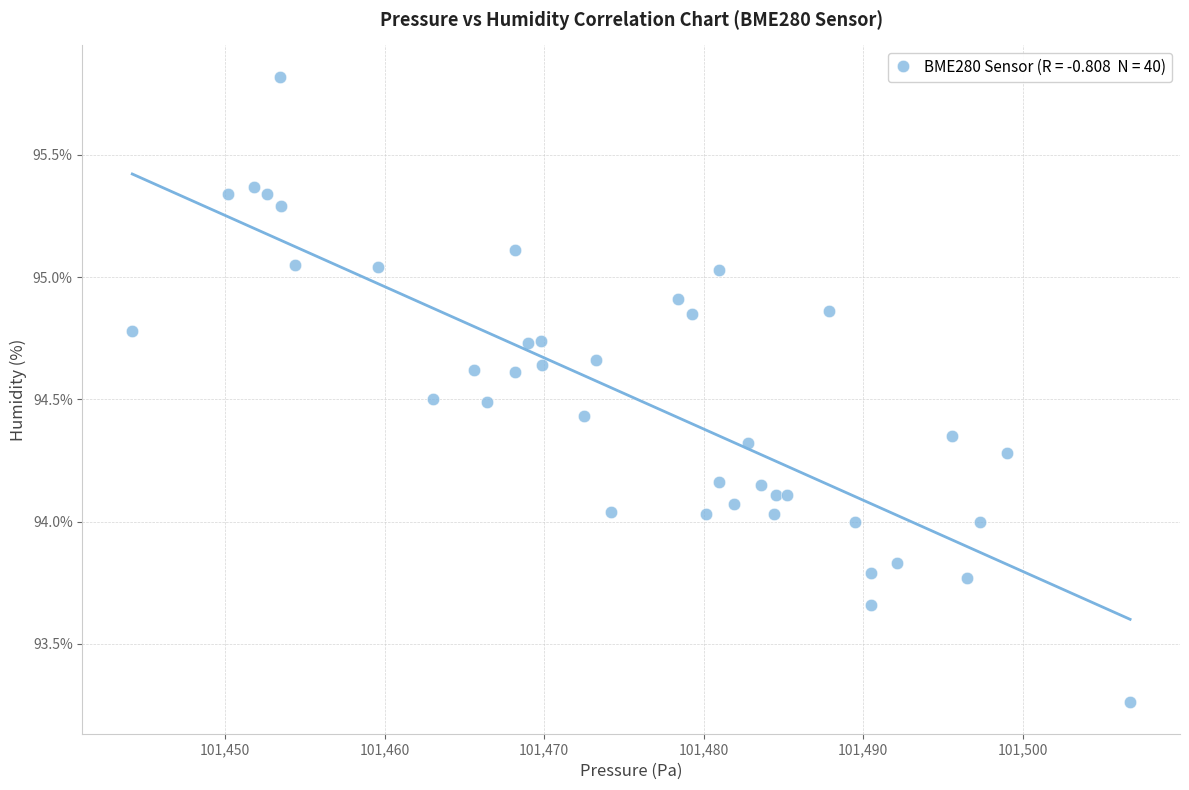

What is the range of Y values (max minus min)?

2.6